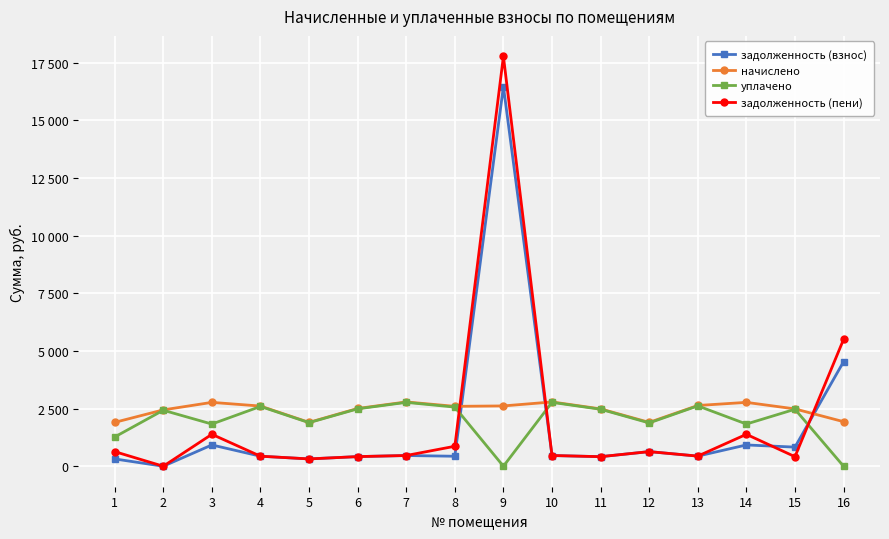

True or false: задолженность (взнос) has more than 1 points higher than both neighbors.

True